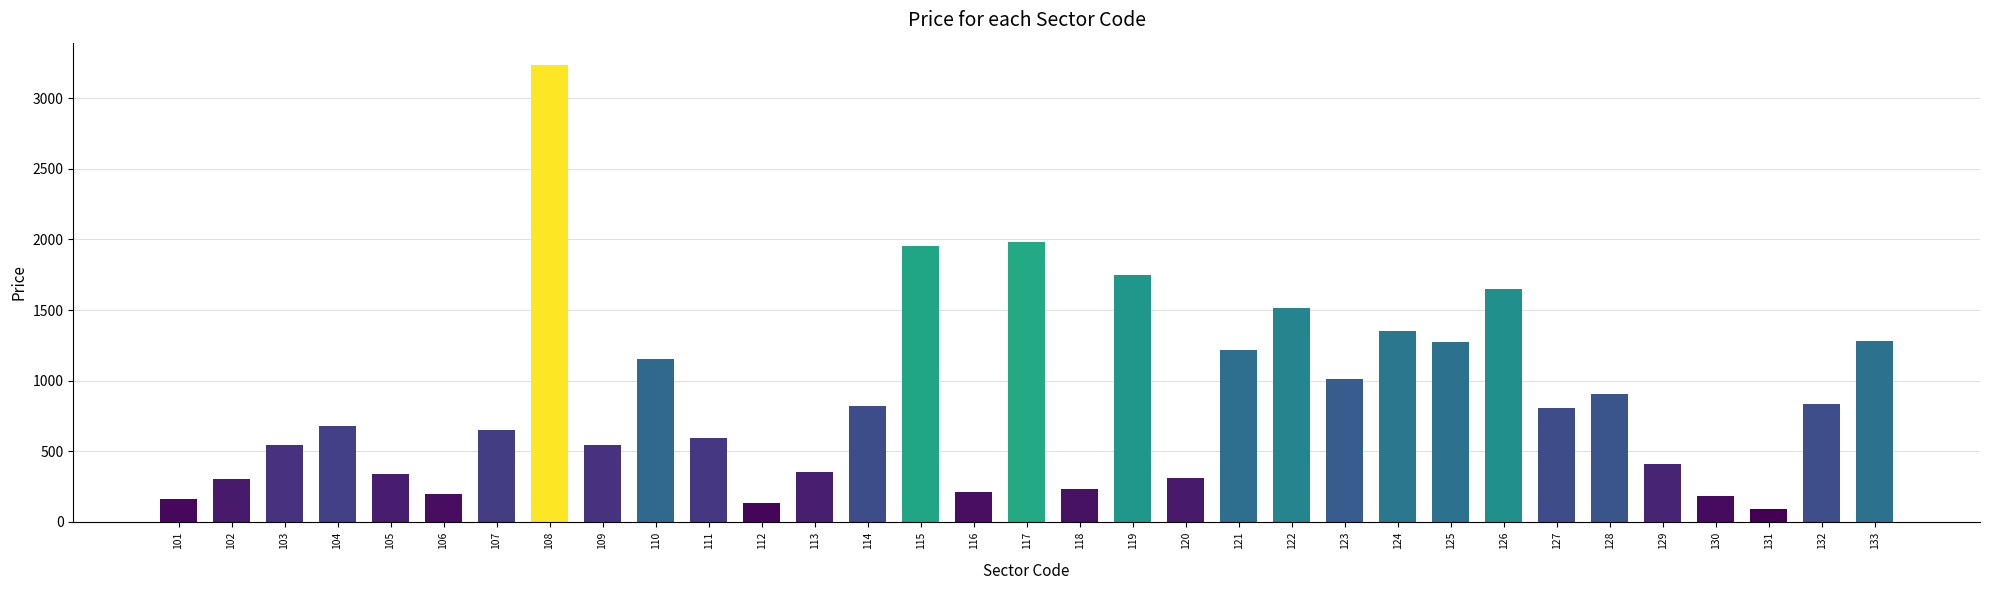

How many data points does each series have?

33